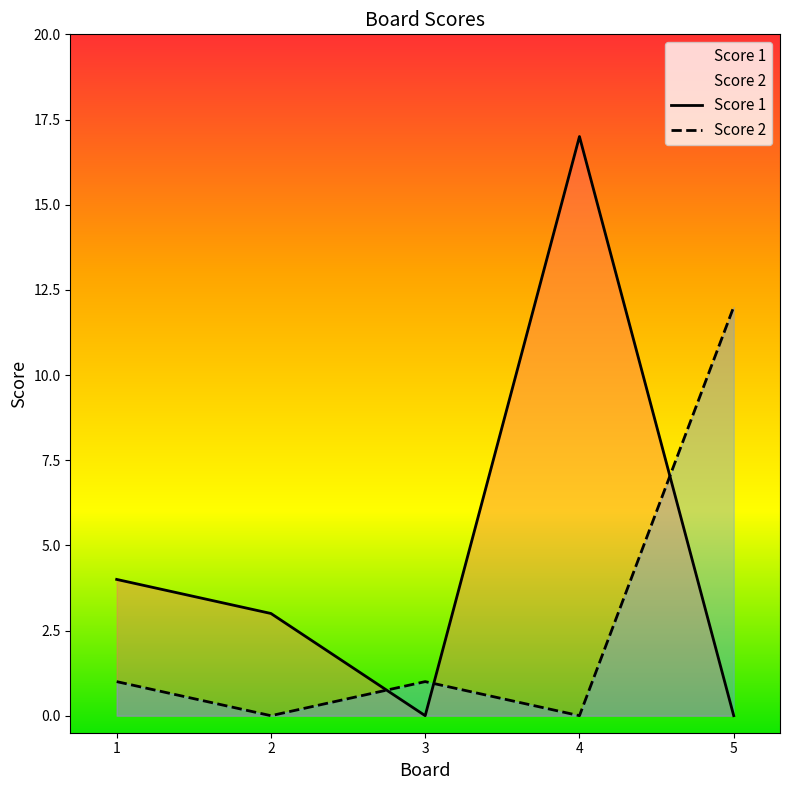

Is it true that Score 1 equals 4 at 1?

True